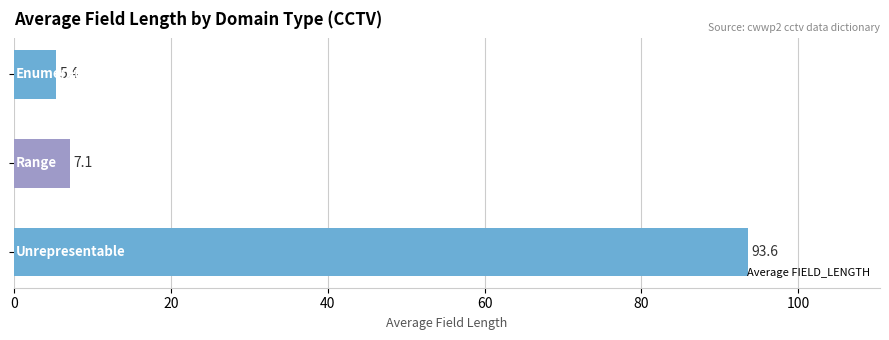

What is the greatest value displayed?

93.6